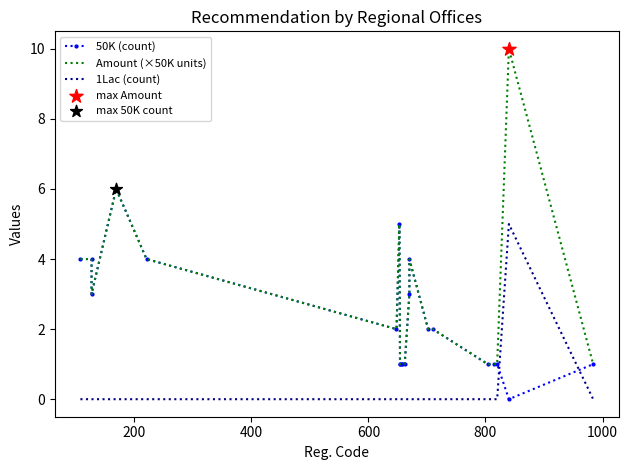

Which series has the largest total across all categories?

Amount (×50K units)